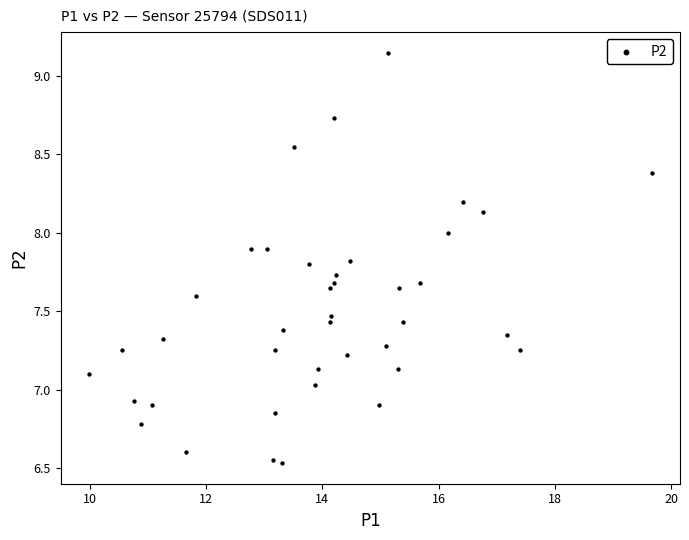

What is the range of Y values (max minus min)?

2.6